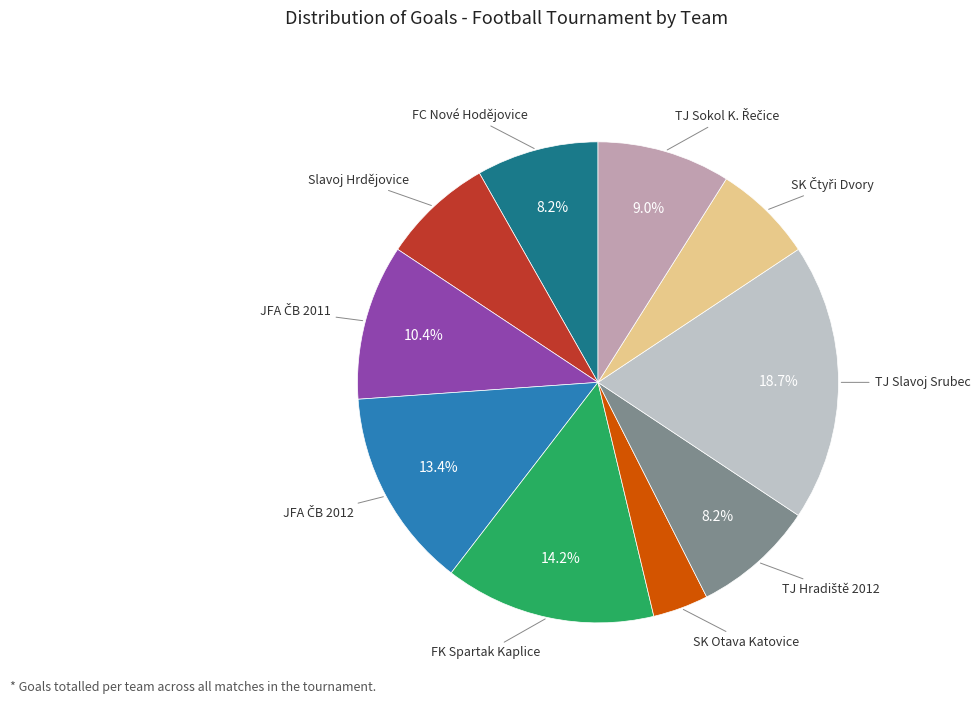

Is there a majority slice in this chart?

No